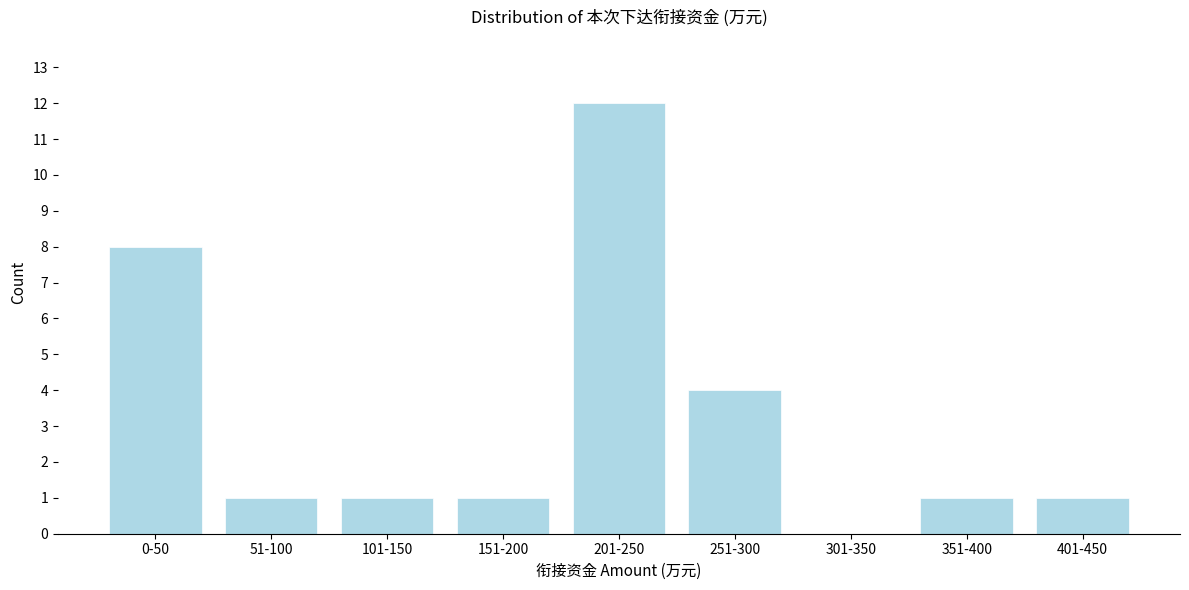

Reading left to right, extract all data points from this chart.

0-50=8	51-100=1	101-150=1	151-200=1	201-250=12	251-300=4	301-350=0	351-400=1	401-450=1